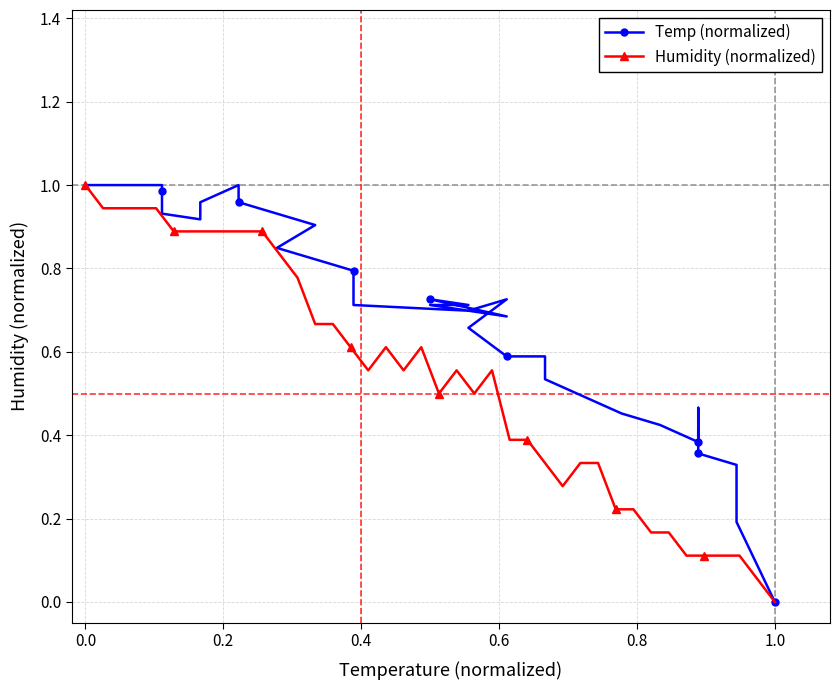

Reading left to right, extract all data points from this chart.

Temp (normalized): 0.0	0.2	0.2	0.3	0.3	0.4	0.4	0.5	0.4	0.4	0.4	0.4	0.5	0.5	0.6	0.6	0.7	0.7	0.7	0.7	0.7	0.7	0.7	0.7	0.7	0.8	0.8	0.8	0.9	0.9	1.0	1.0	1.0	0.9	0.9	1.0	1.0	1.0	1.0	1.0
Humidity (normalized): 1.0	0.9	0.9	0.9	0.9	0.9	0.9	0.9	0.9	0.9	0.9	0.8	0.8	0.7	0.7	0.6	0.6	0.6	0.6	0.6	0.5	0.6	0.5	0.6	0.4	0.4	0.3	0.3	0.3	0.3	0.2	0.2	0.2	0.2	0.1	0.1	0.1	0.1	0.1	0.0